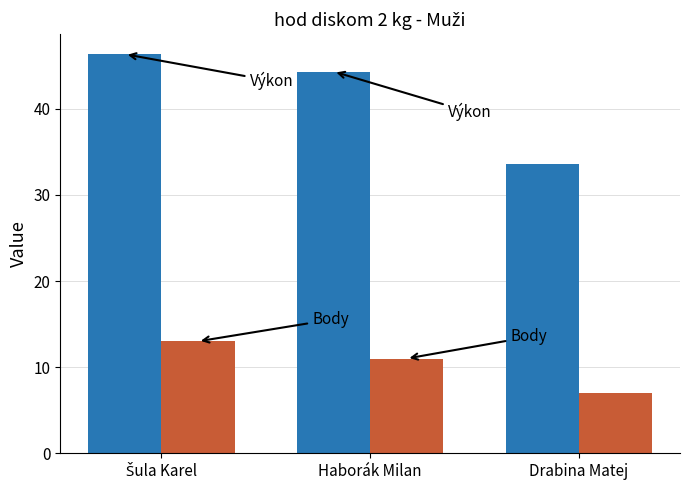

Reading left to right, what are all the values shown in this chart?

Výkon: 46.4	44.3	33.6
Body: 13.0	11.0	7.0